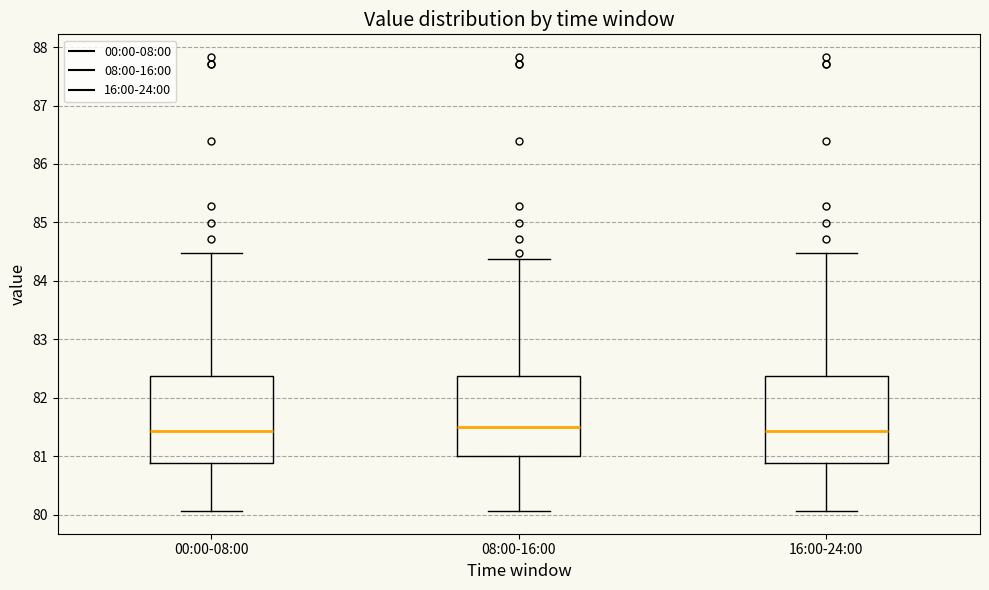

Reading left to right, transcribe this box plot: for each box, give where its median line is, the range the box spans, and where its two whiskers end, as read against the y-axis. The values are not printed on the chart, so give them approximately, as read against the axis.

00:00-08:00: median 81.4, box 80.9 to 82.4, whiskers 80.1 to 84.5
08:00-16:00: median 81.5, box 81.0 to 82.4, whiskers 80.1 to 84.4
16:00-24:00: median 81.4, box 80.9 to 82.4, whiskers 80.1 to 84.5